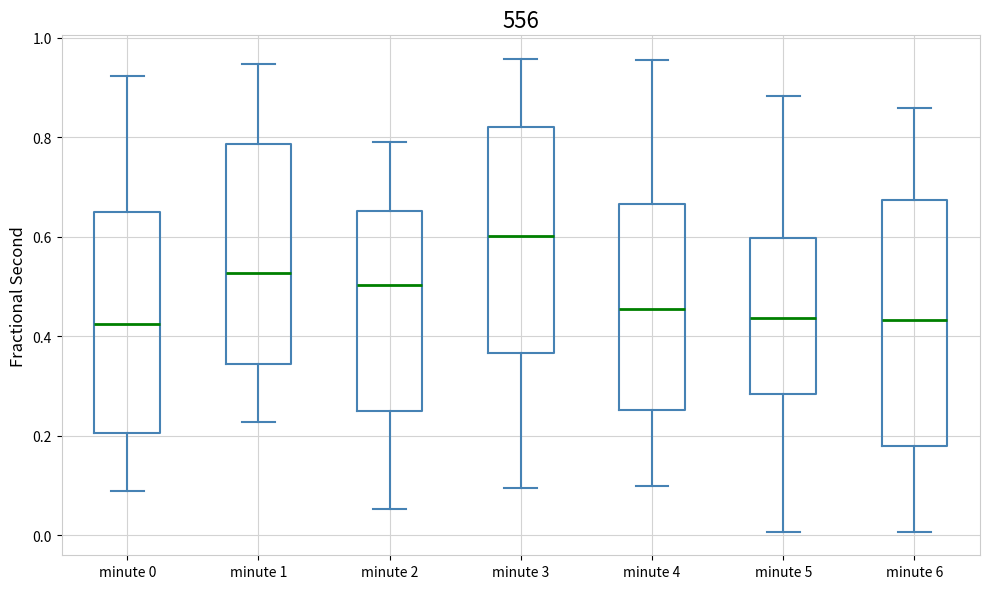

Comparing the boxes themselves (not the whiskers), which one is the tallest?

minute 6